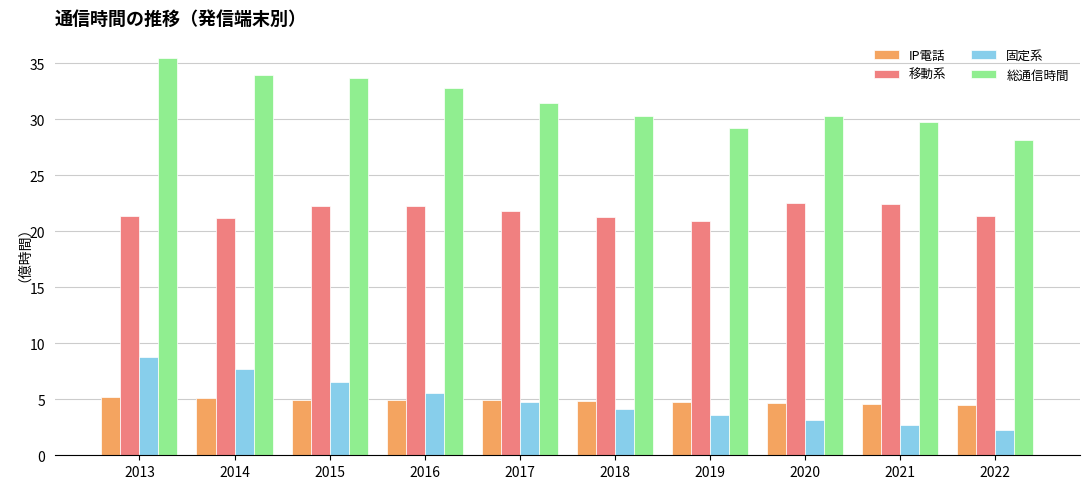

How many series are shown in this chart?

4